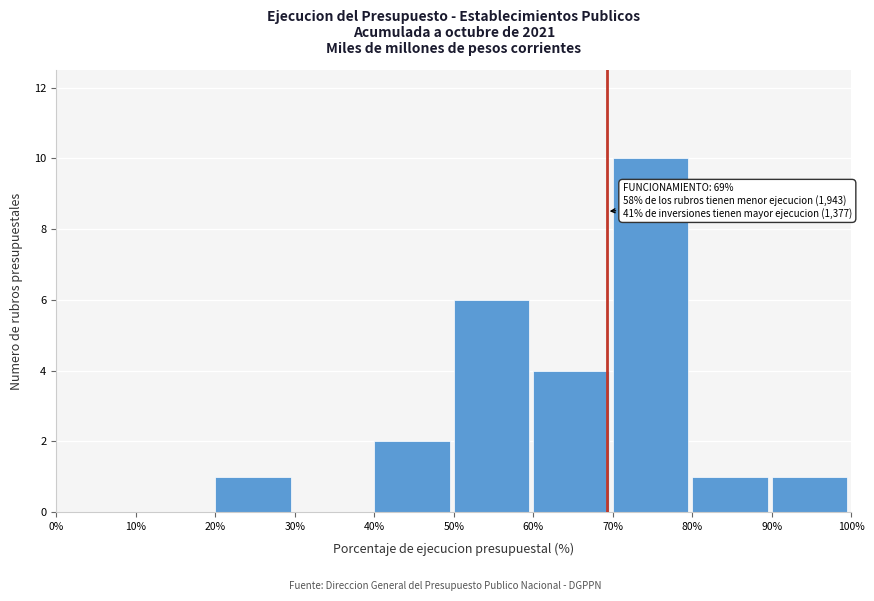

Which range on the x-axis has the tallest bar?

70% to 80%